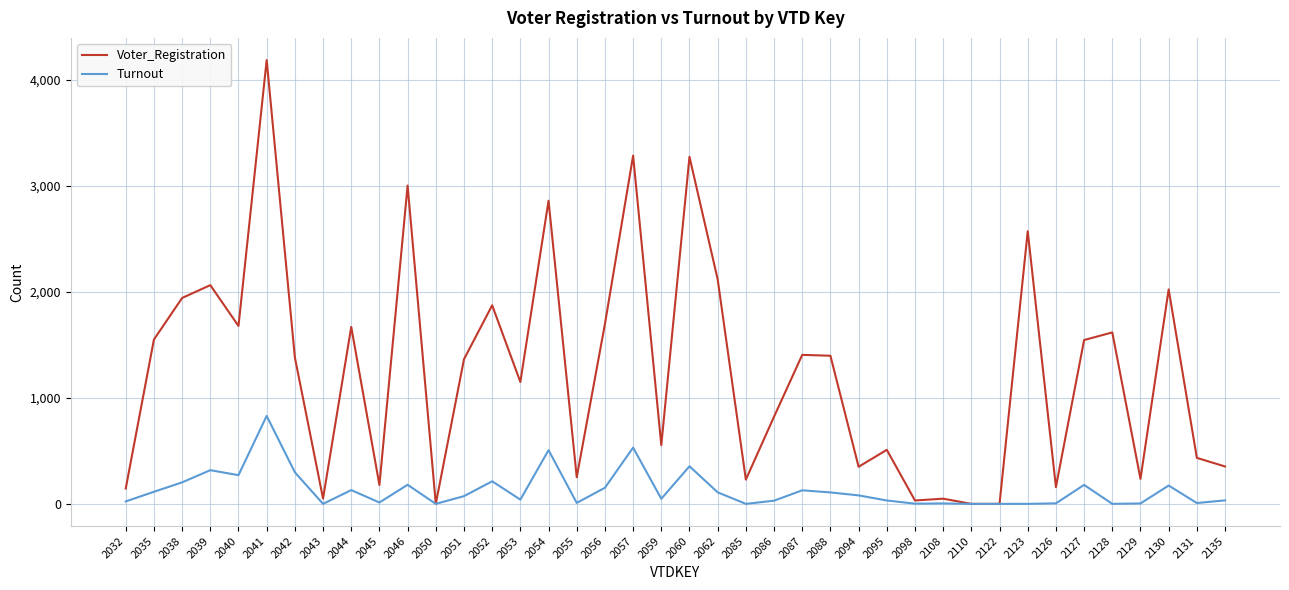

Which series has the largest range (max minus min)?

Voter_Registration